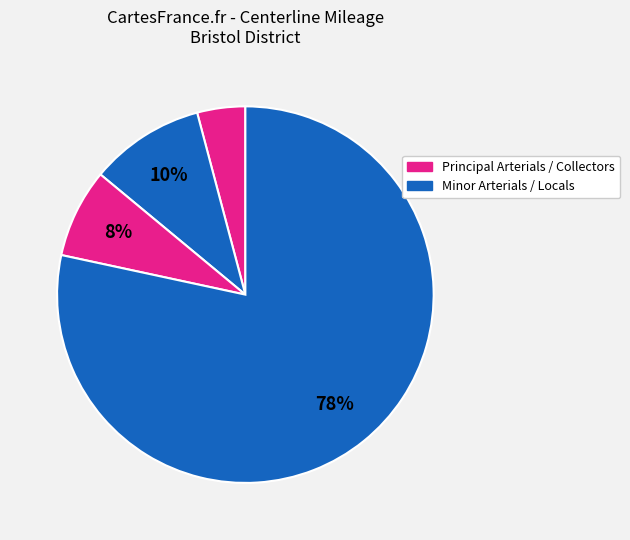

How many segments does this pie chart have?

4